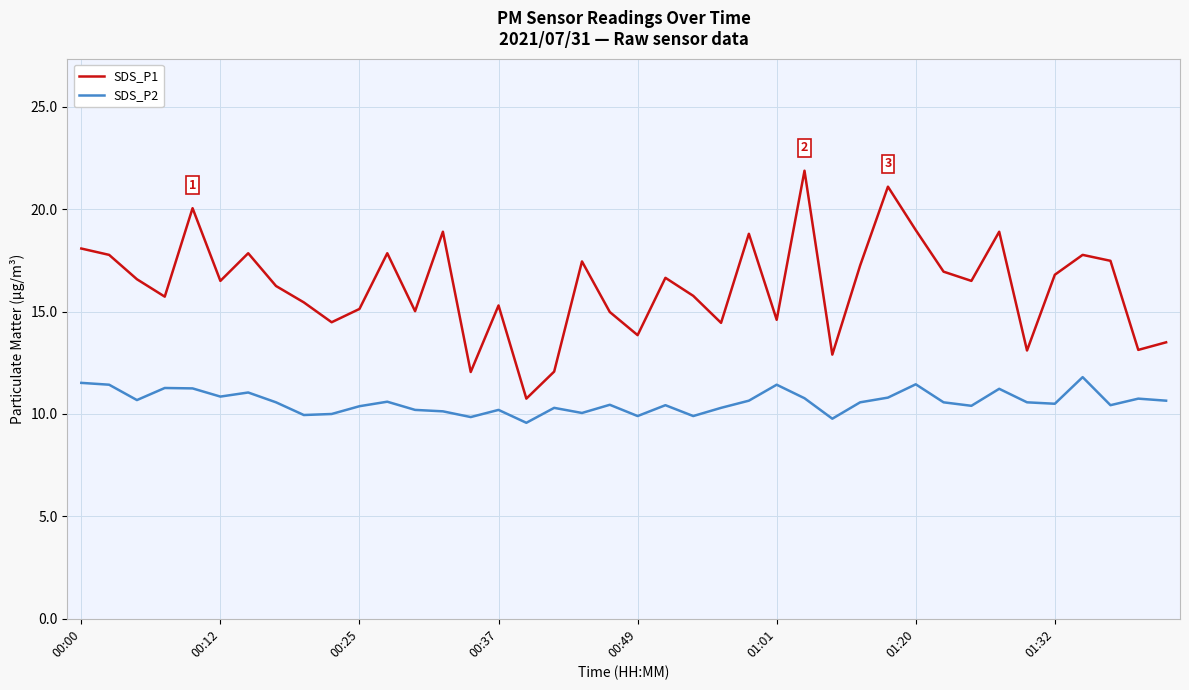

What is the maximum value for SDS_P1?

21.9